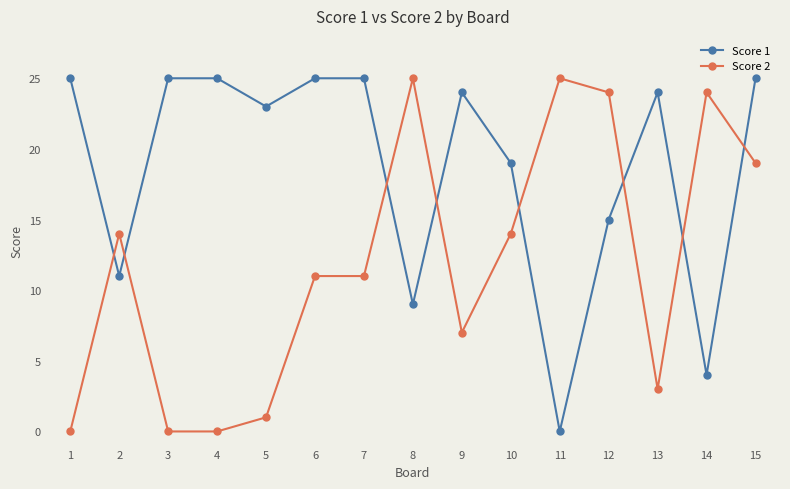

List the series in order of their overall mean, highest first.

Score 1, Score 2